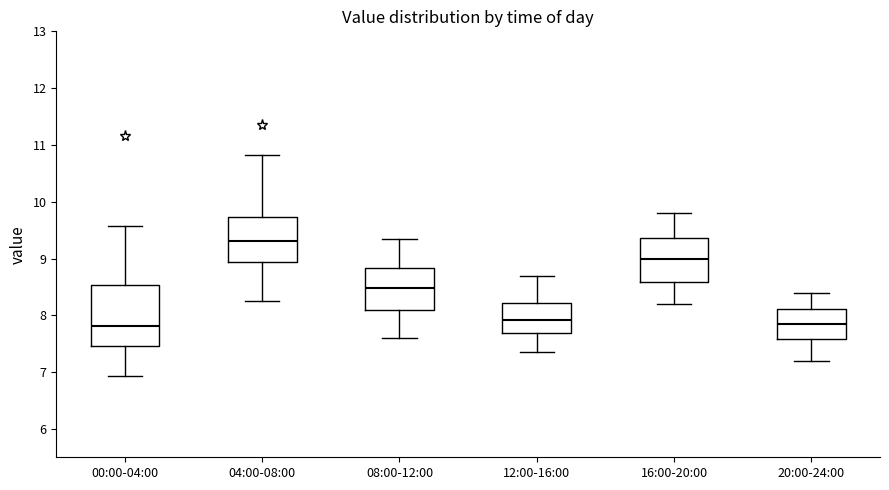

Reading left to right, transcribe this box plot: for each box, give where its median line is, the range the box spans, and where its two whiskers end, as read against the y-axis. The values are not printed on the chart, so give them approximately, as read against the axis.

00:00-04:00: median 7.8, box 7.5 to 8.5, whiskers 6.9 to 9.6
04:00-08:00: median 9.3, box 8.9 to 9.7, whiskers 8.3 to 10.8
08:00-12:00: median 8.5, box 8.1 to 8.8, whiskers 7.6 to 9.4
12:00-16:00: median 7.9, box 7.7 to 8.2, whiskers 7.4 to 8.7
16:00-20:00: median 9.0, box 8.6 to 9.4, whiskers 8.2 to 9.8
20:00-24:00: median 7.9, box 7.6 to 8.1, whiskers 7.2 to 8.4